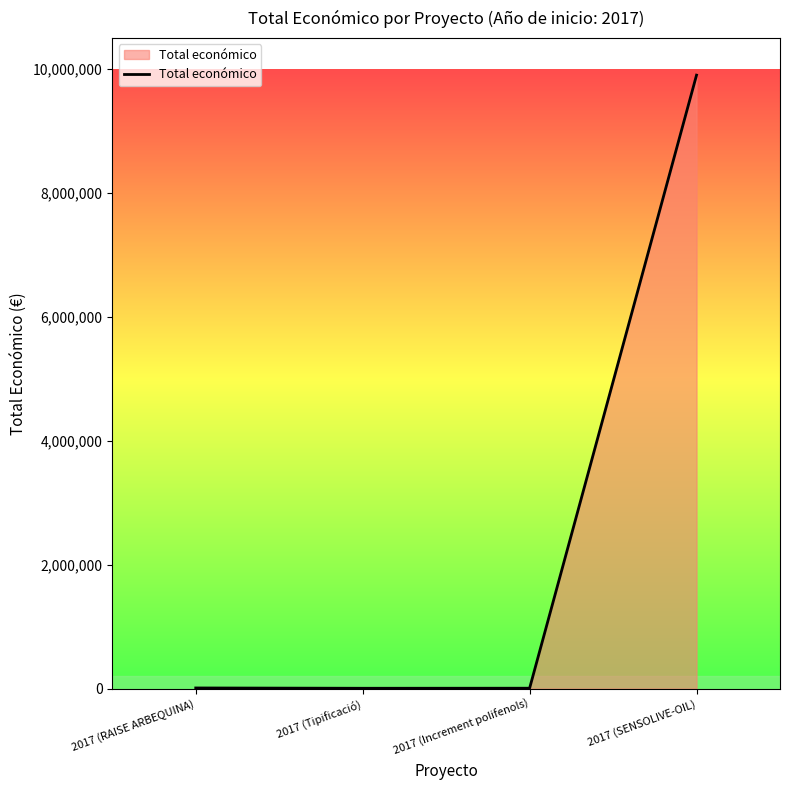

What is the maximum value shown in the chart?

9900193